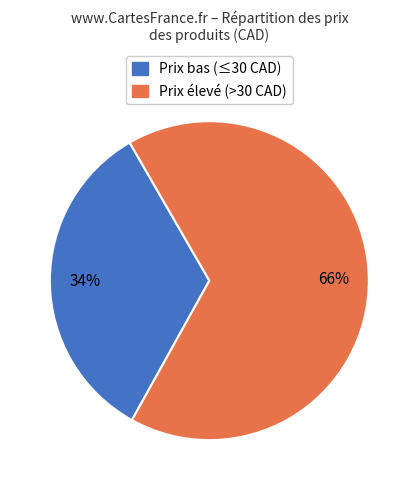

To the nearest percent, what is the average slice percentage?

50%